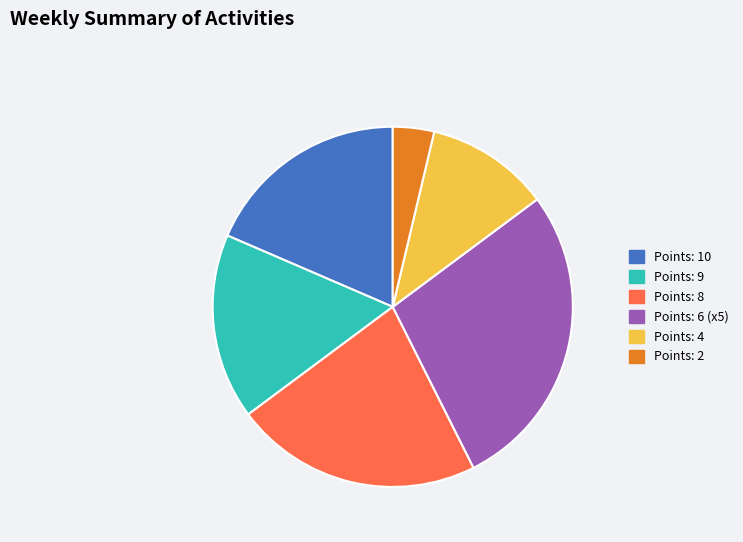

Is there a majority slice in this chart?

No